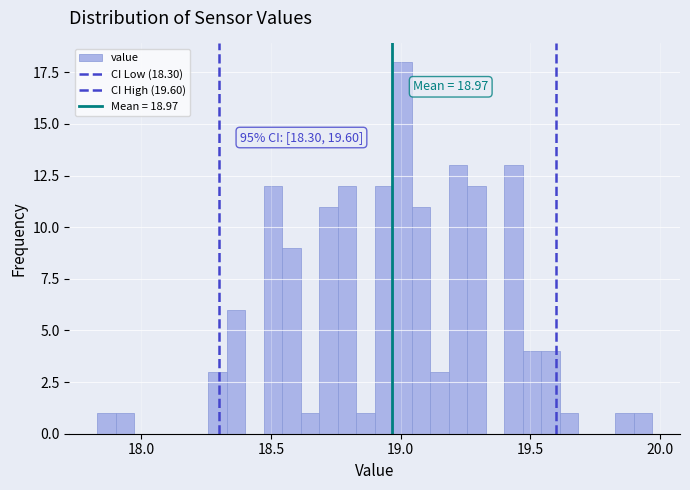

Around what value on the x-axis is the tallest bar? Give the approximate position of its centre, as read against the axis.

19.00